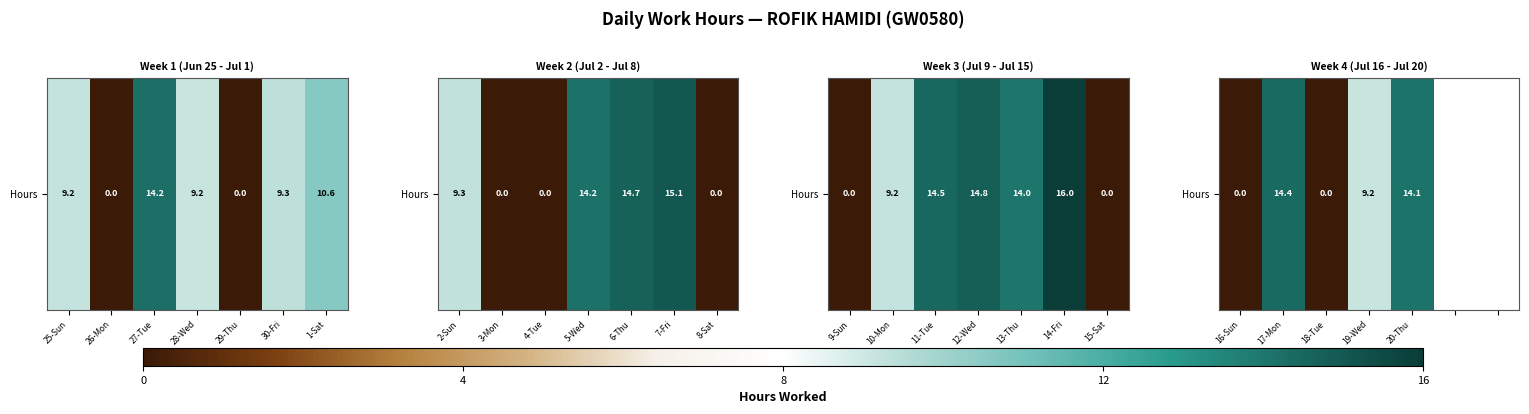

The value at 30-Fri is nan. True or false?

False